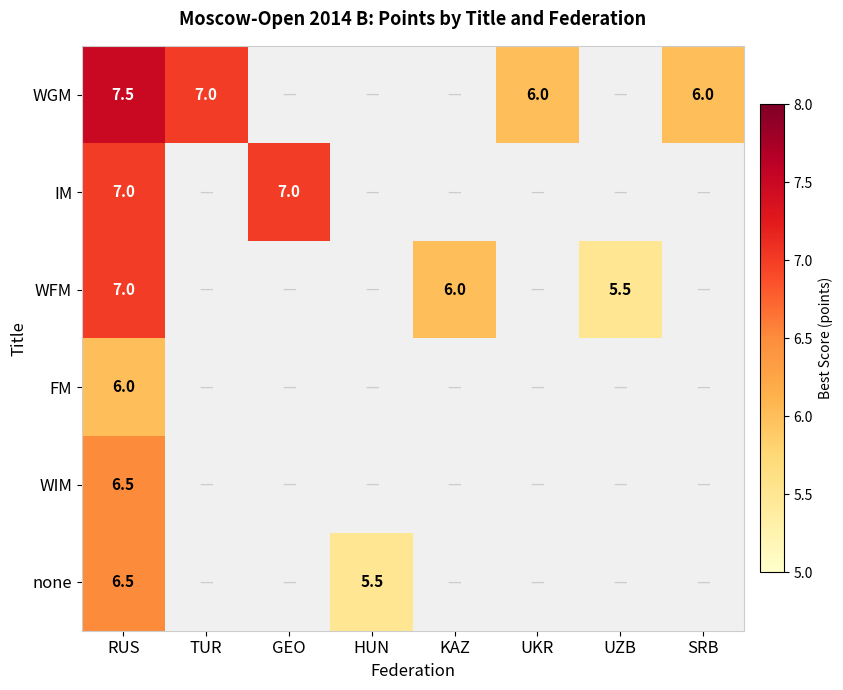

At how many categories does at least one series exceed 2?

8